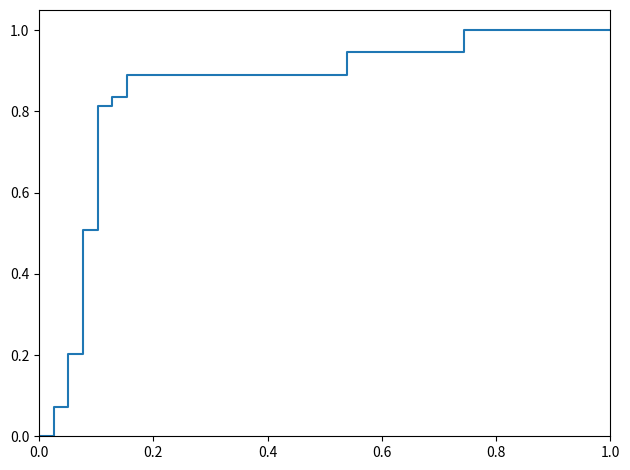

What is the difference between the maximum and minimum values?

1.0